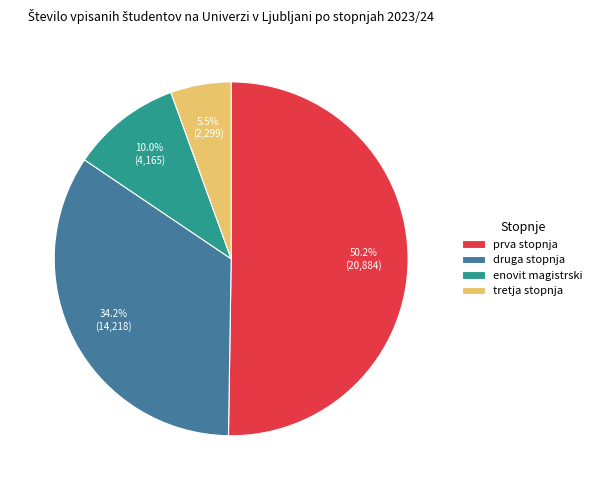

Count the number of slices in the pie.

4